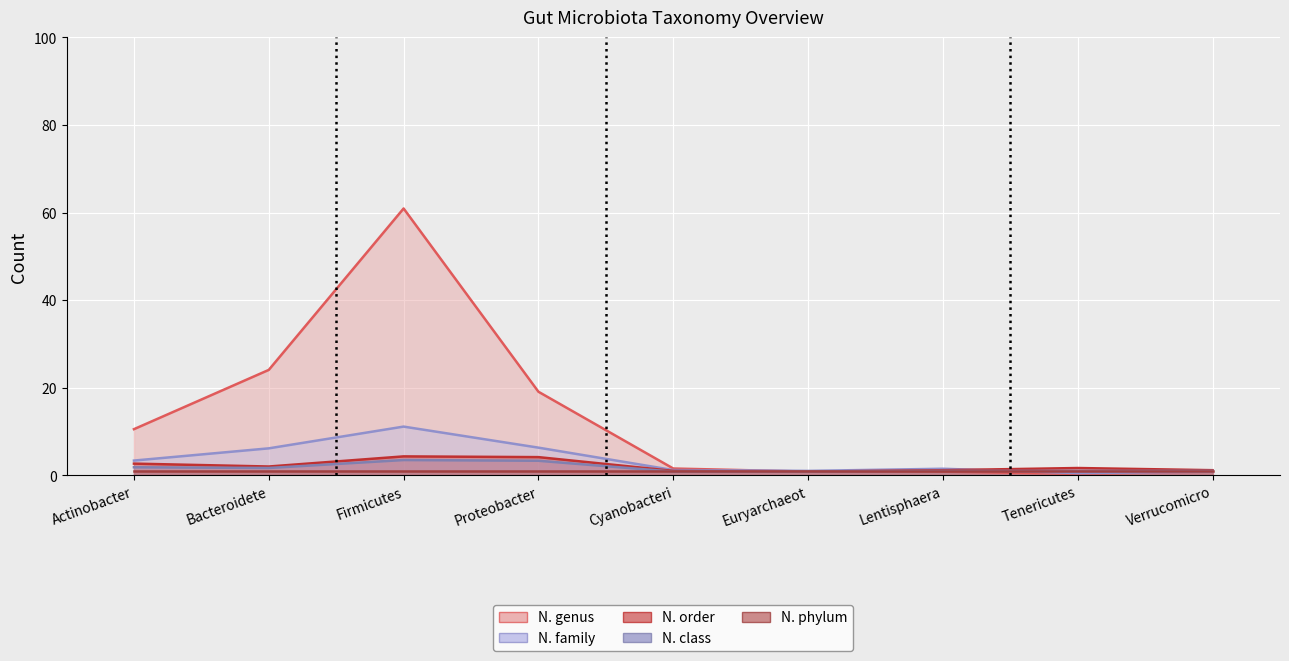

Count the number of categories in the chart.

9